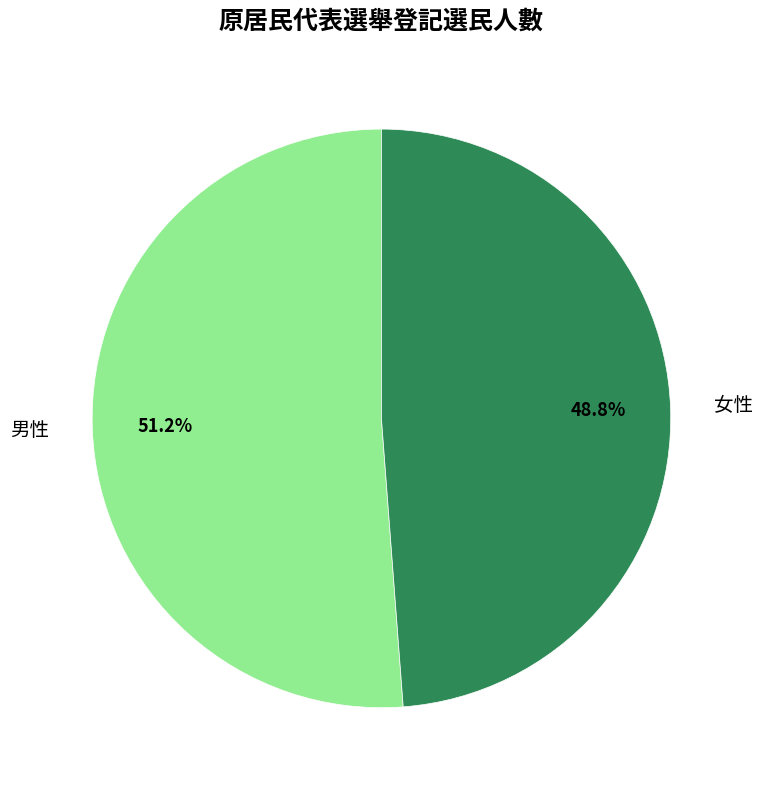

To the nearest percent, what is the difference between the largest and smallest slice percentages?

2%